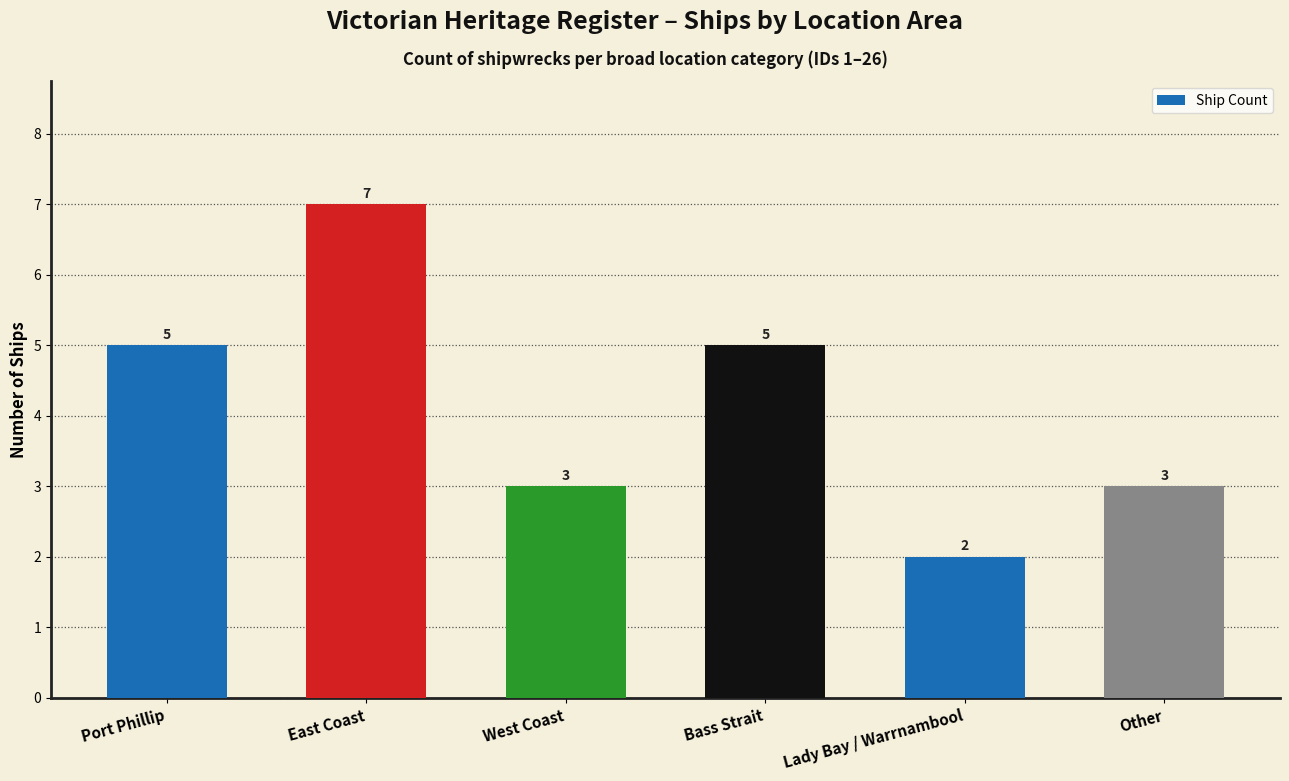

What is the sum of all values?

25